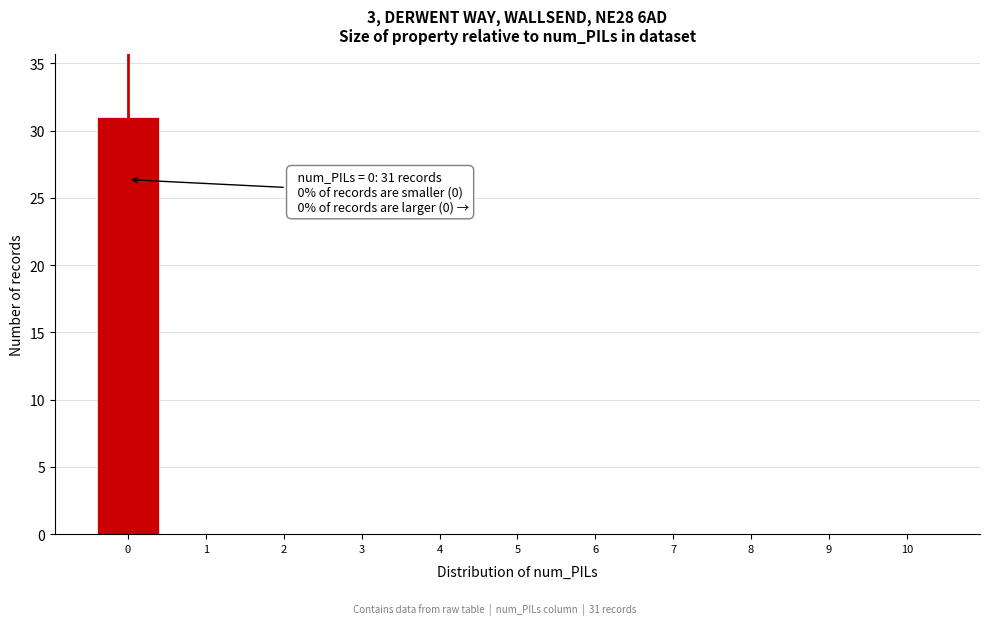

Reading left to right, extract all data points from this chart.

0=31	1=0	2=0	3=0	4=0	5=0	6=0	7=0	8=0	9=0	10=0